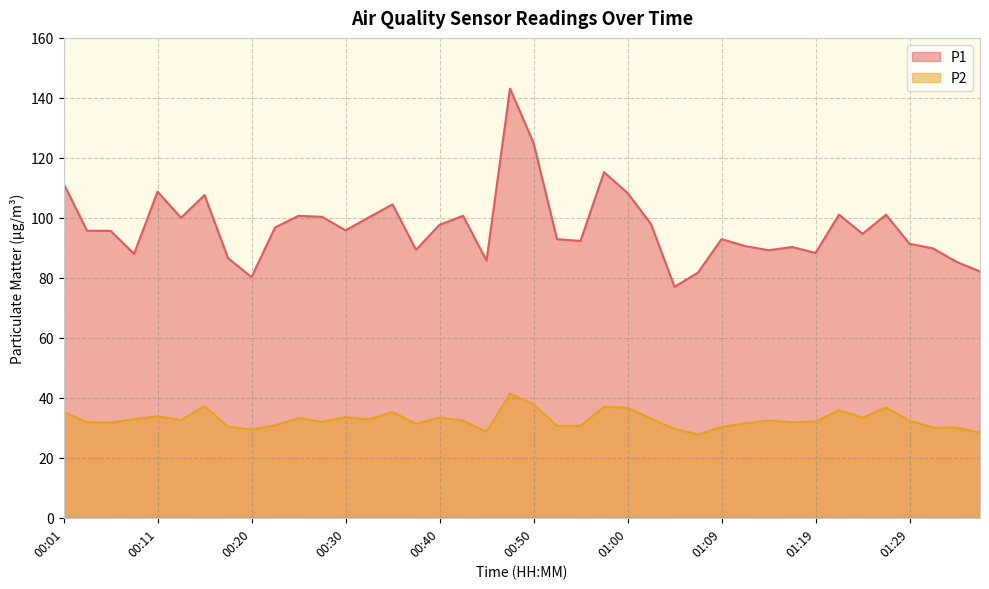

What is the difference between the maximum and minimum values in the P1 series?

66.1